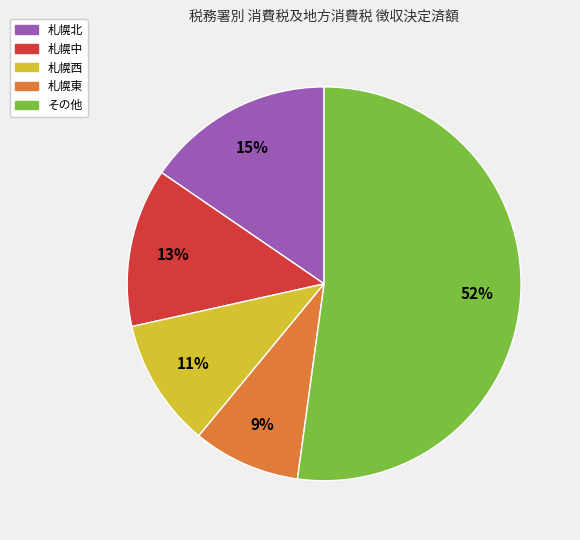

How many slices are in this pie chart?

5